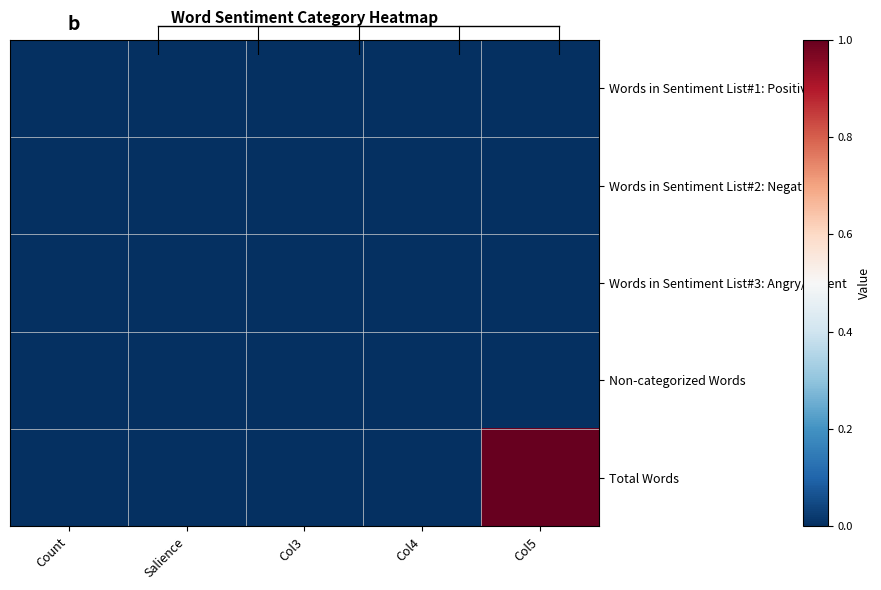

How many data points does each series have?

5